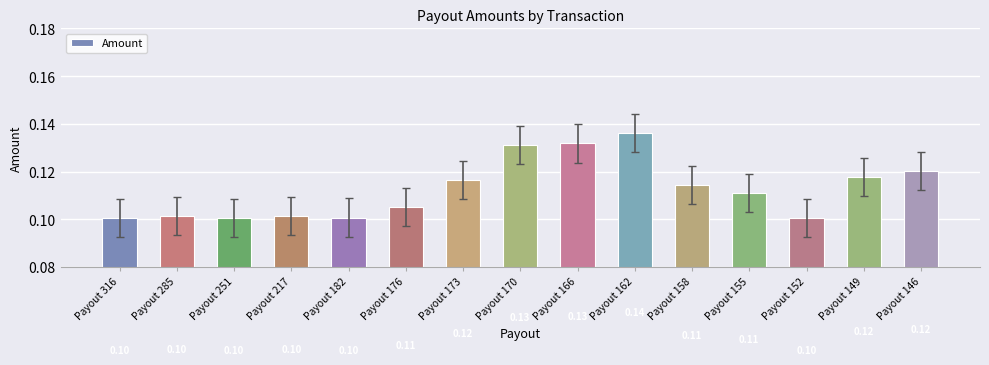

Reading left to right, extract all data points from this chart.

0.1	0.1	0.1	0.1	0.1	0.1	0.1	0.1	0.1	0.1	0.1	0.1	0.1	0.1	0.1